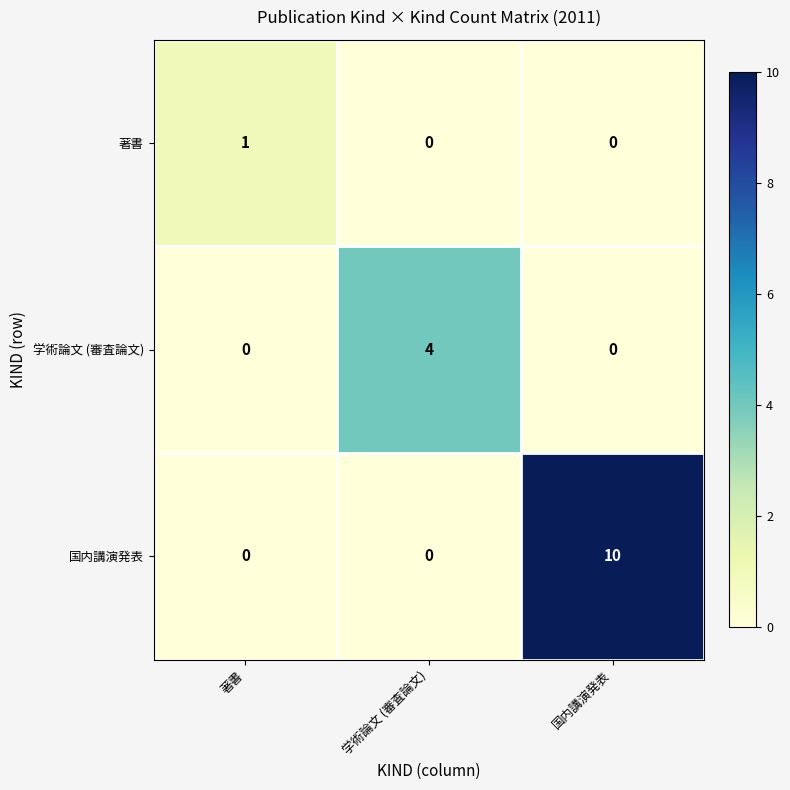

How many distinct data groups are displayed?

3